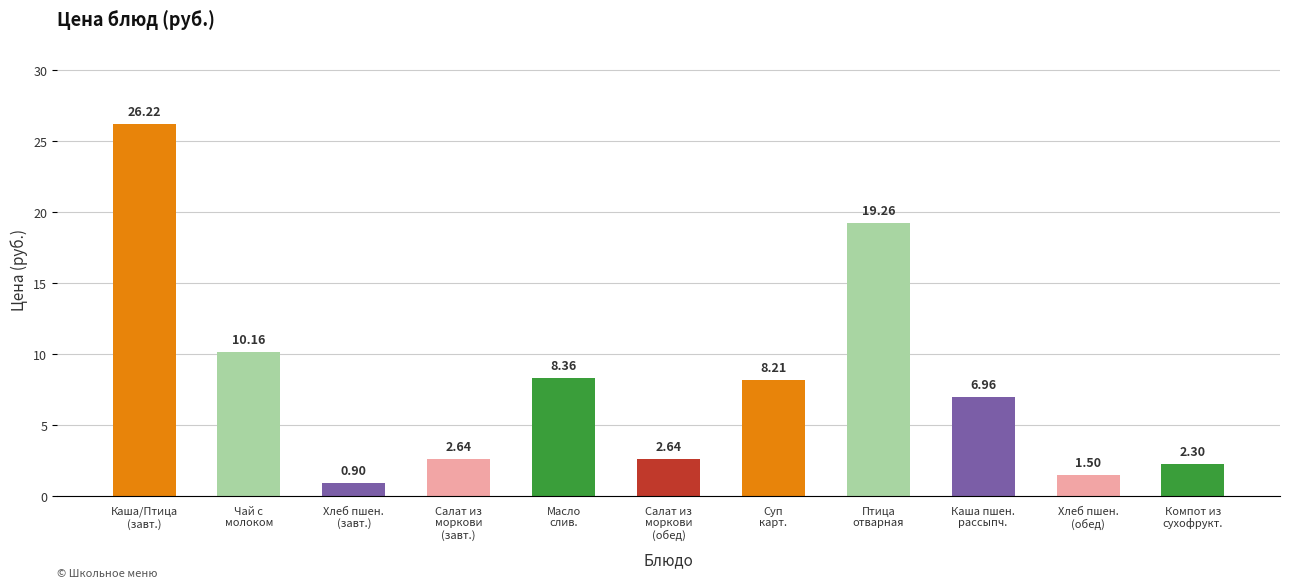

What is the sum of the values at Масло
слив. and Суп
карт.?

16.6